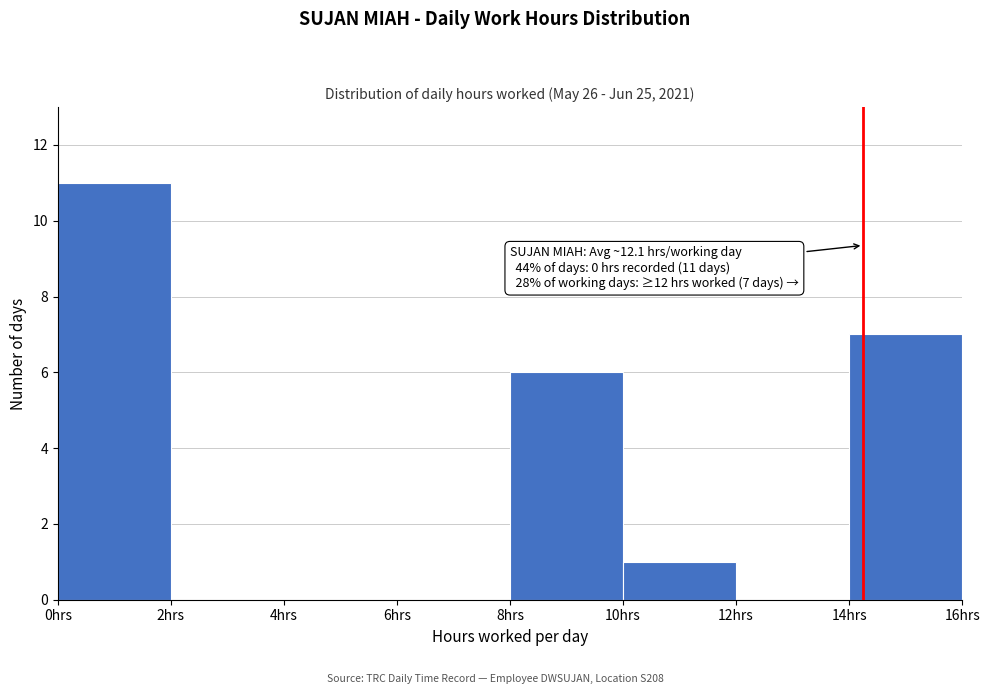

Over which range of the x-axis is the bar tallest?

0 to 2